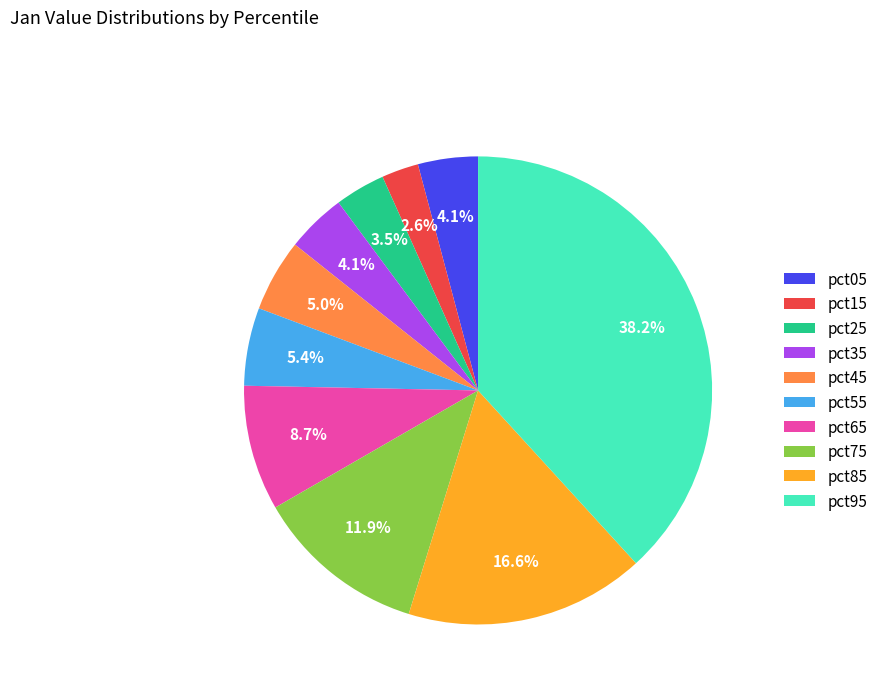

The pct65 slice represents 9% of the pie. True or false?

True